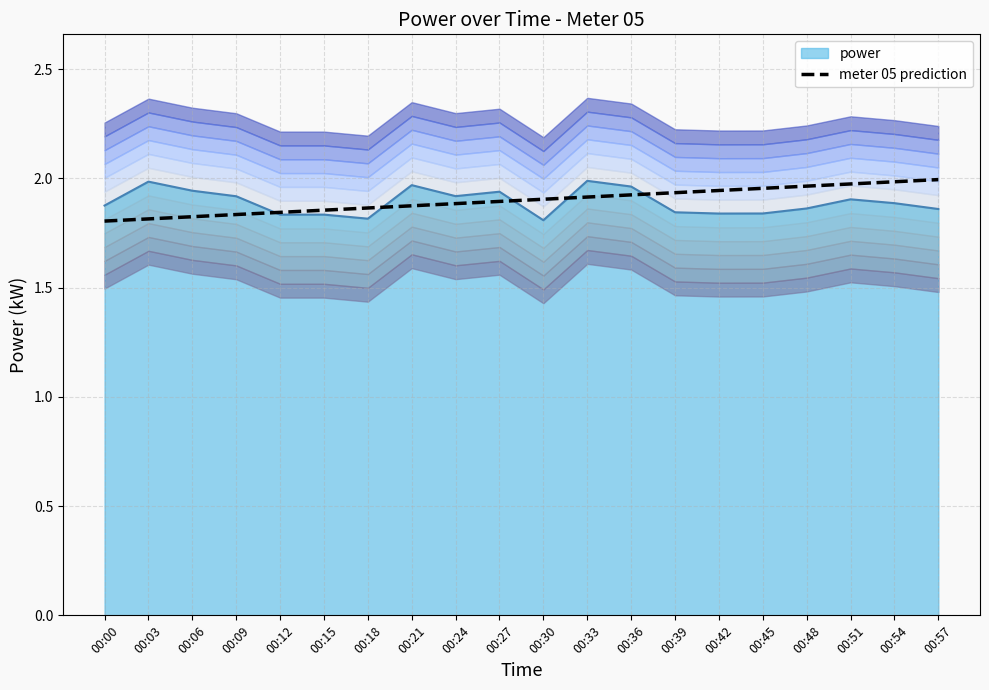

Approximately how many times larger is the value at 00:21 compared to 00:18?

1.0